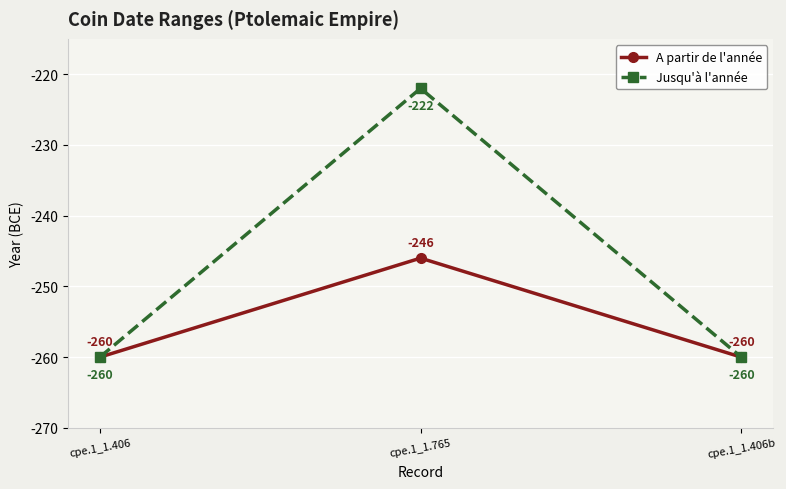

What is the minimum value for A partir de l'année?

-260